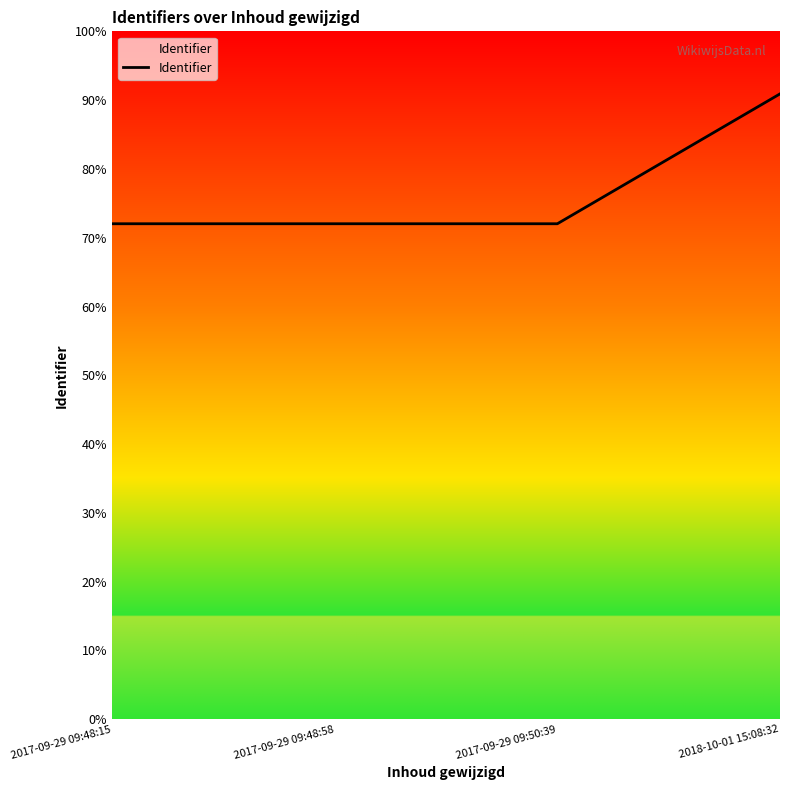

Does the chart have visible grid lines?

No